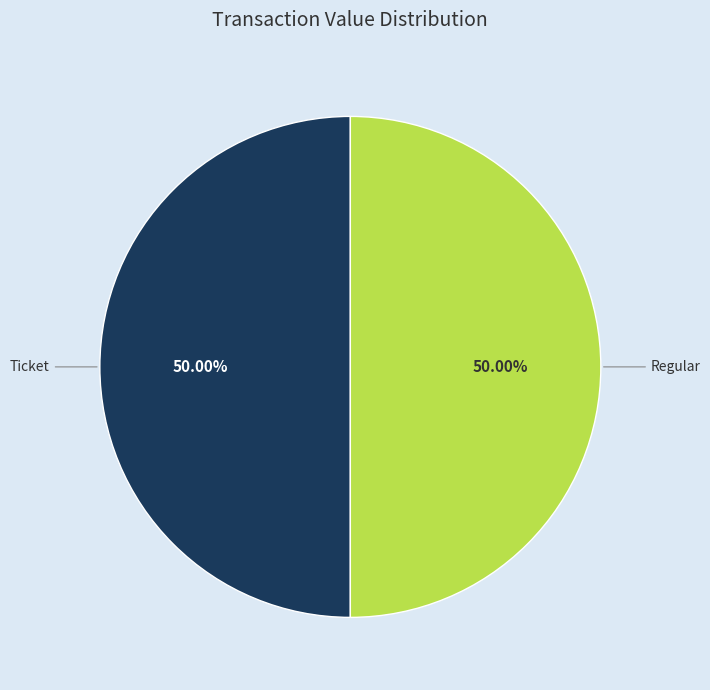

What is the ratio of the value at Ticket to the value at Regular?

1.0